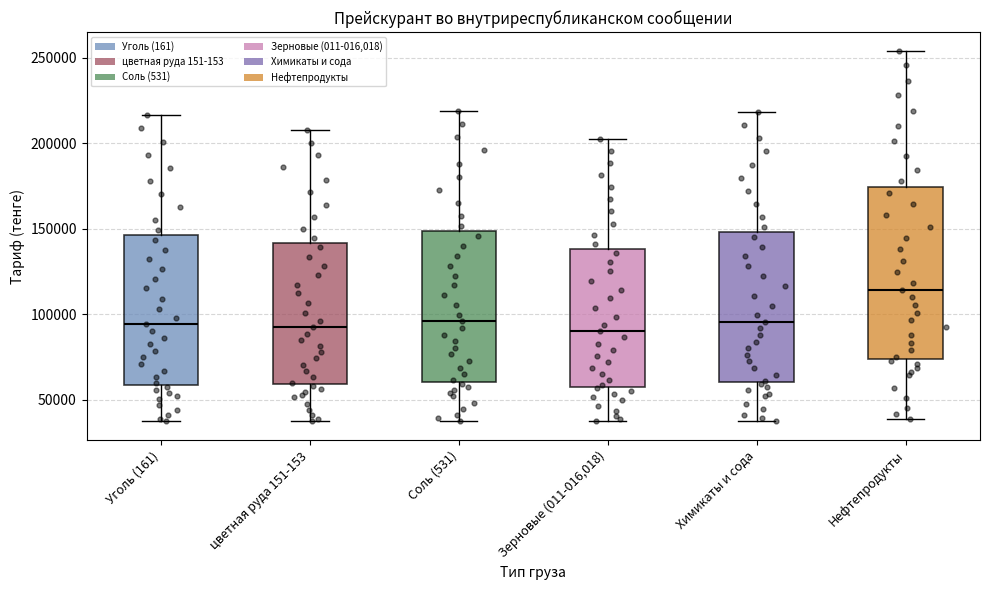

Where does the median line of the box for Соль (531) sit on the y-axis? The values are not printed on the chart, so give them approximately, as read against the axis.

95000